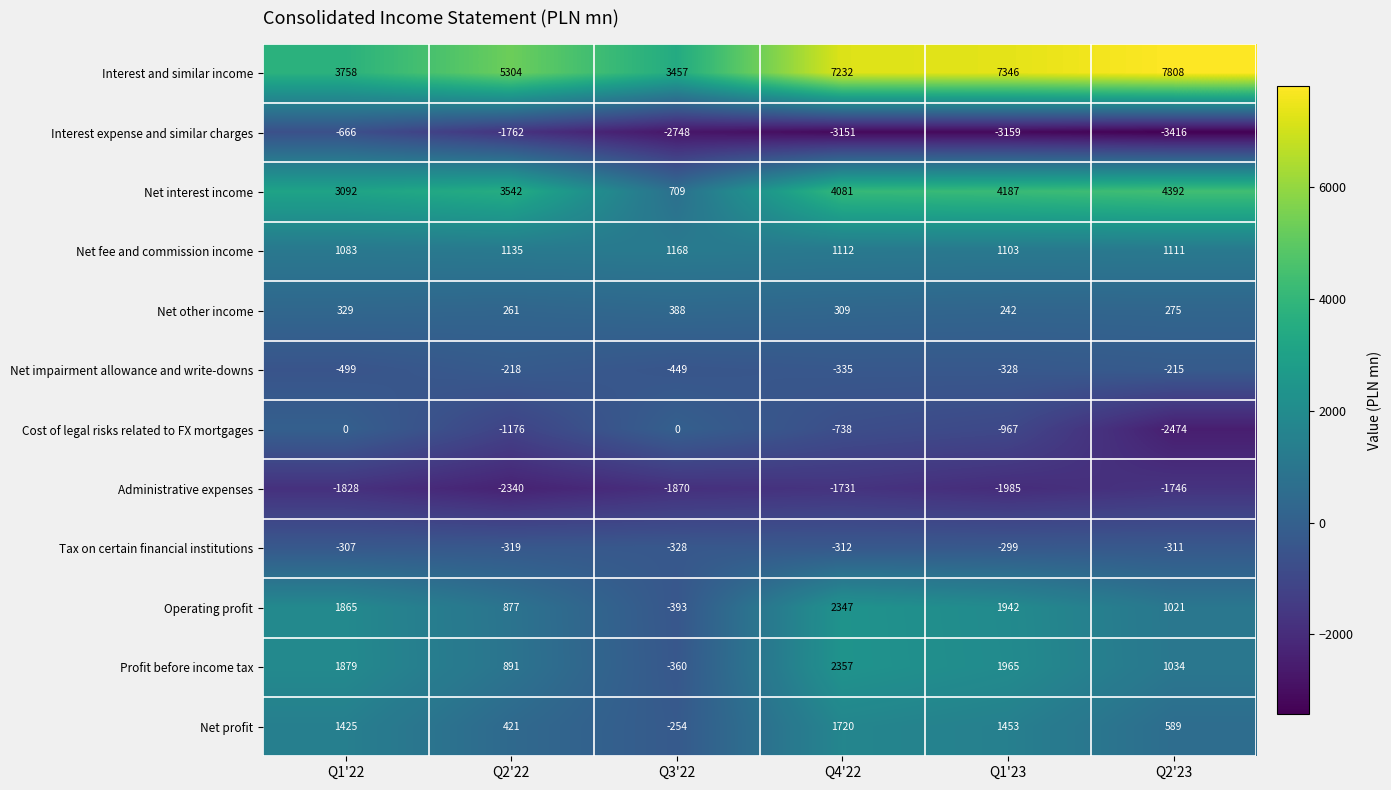

At which label is Net other income closest to 315?

Q4'22